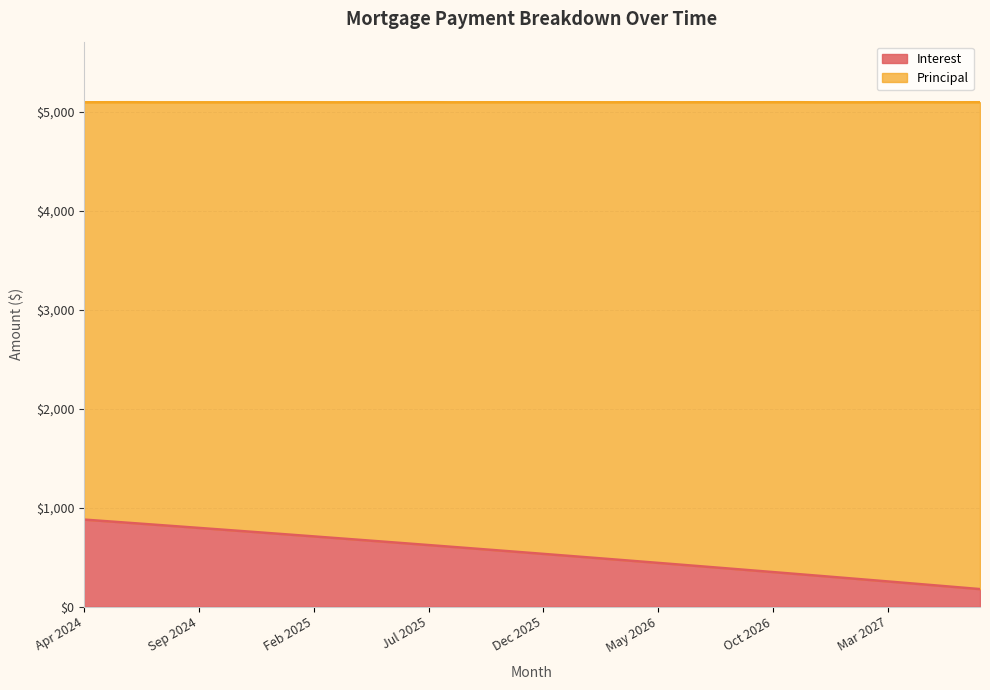

What is the value of the 13th point from the left?

675.8